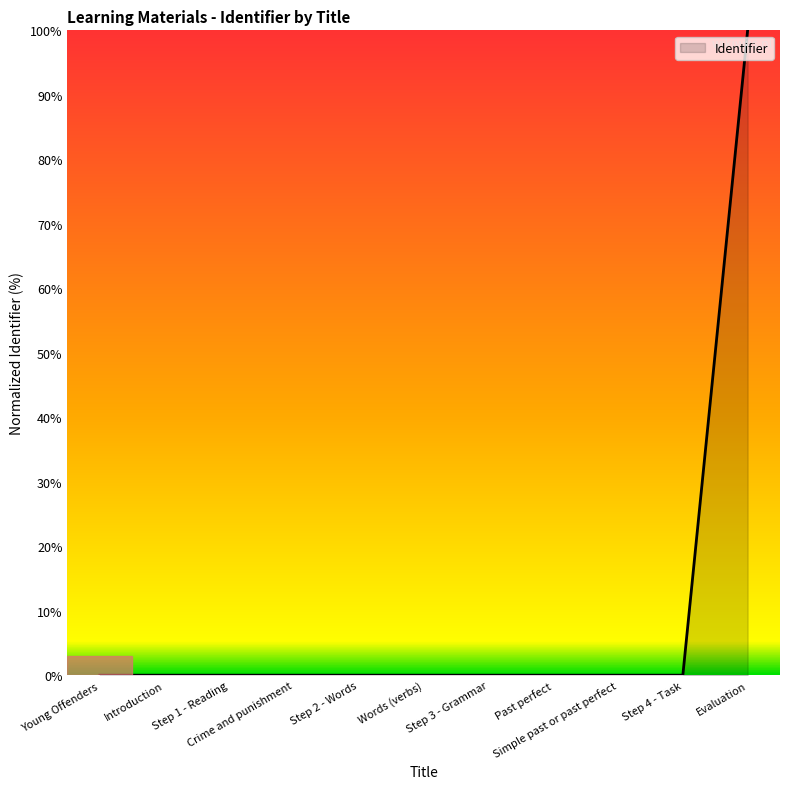

What is the maximum value shown in the chart?

100.0